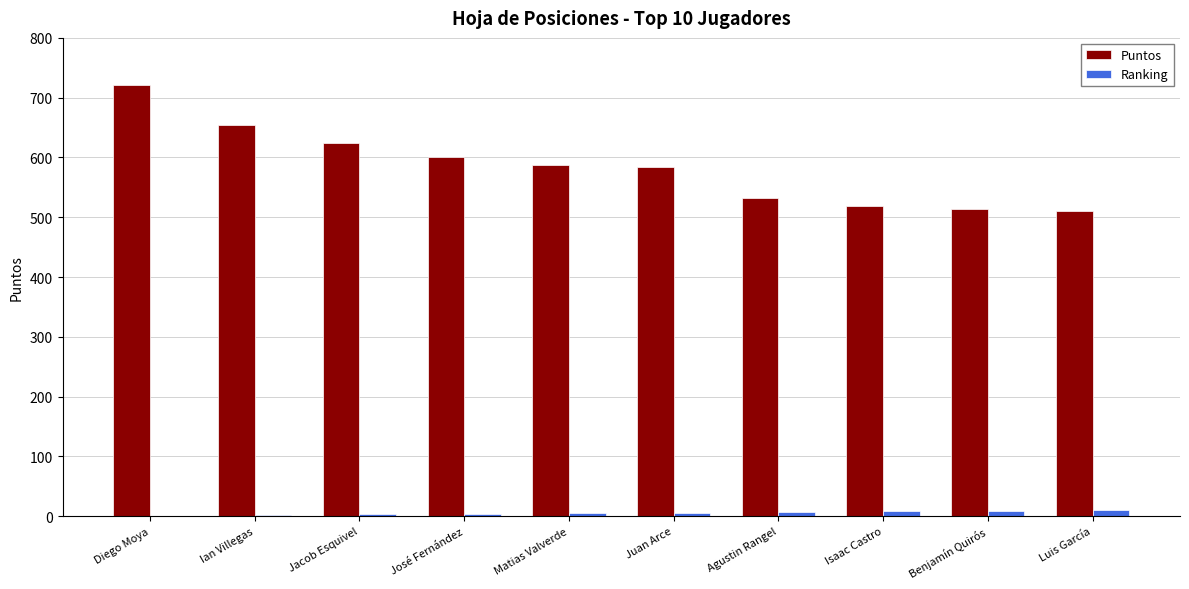

Which series has the largest total across all categories?

Puntos